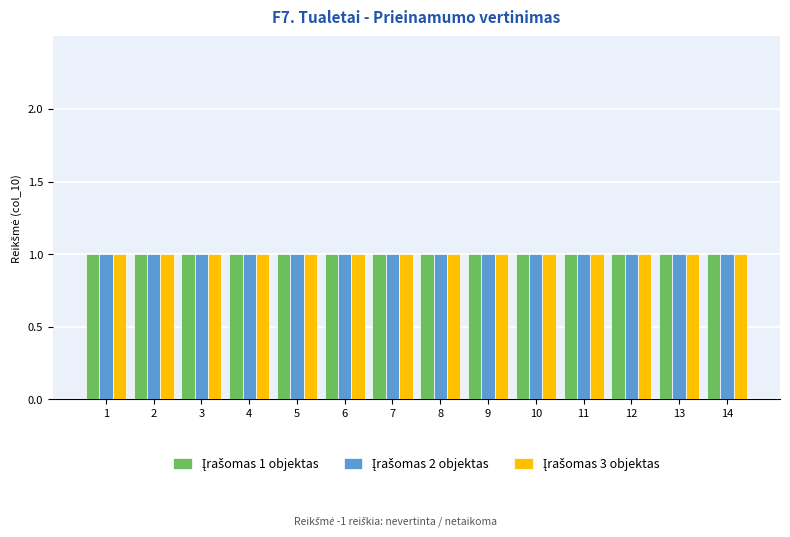

At which label is Object 1 closest to 0?

1